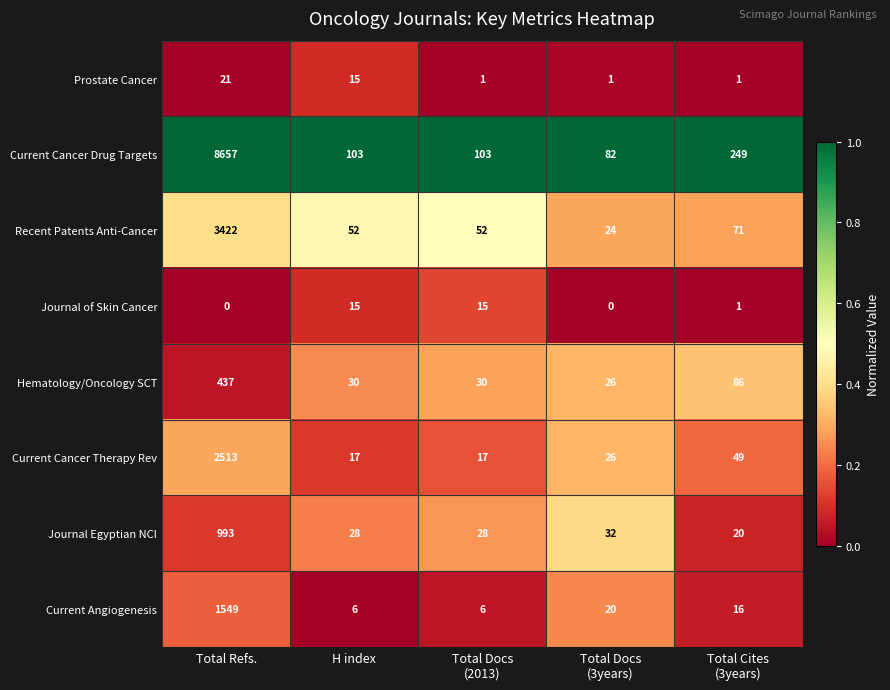

Which series has the largest range (max minus min)?

Current Cancer Drug Targets